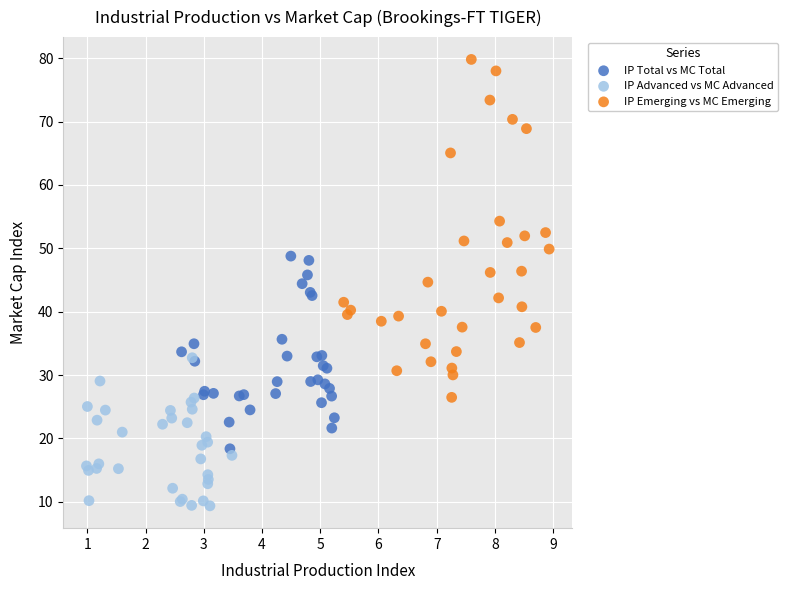

Which series reaches the minimum Y coordinate?

IP Advanced vs MC Advanced